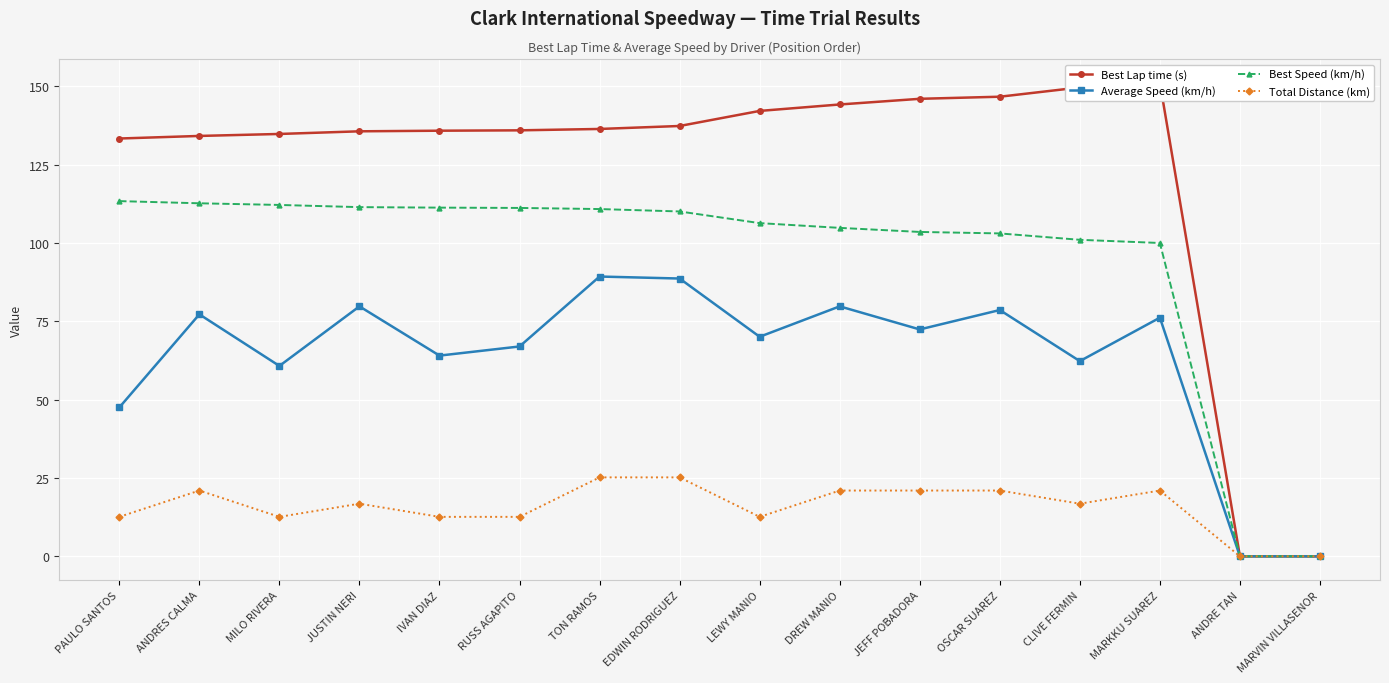

Between ANDRES CALMA and EDWIN RODRIGUEZ, which is larger?

EDWIN RODRIGUEZ